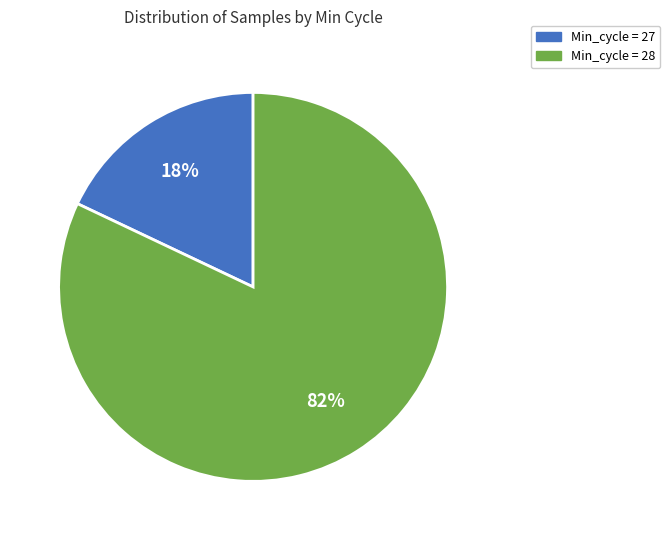

To the nearest percent, what is the average slice percentage?

50%